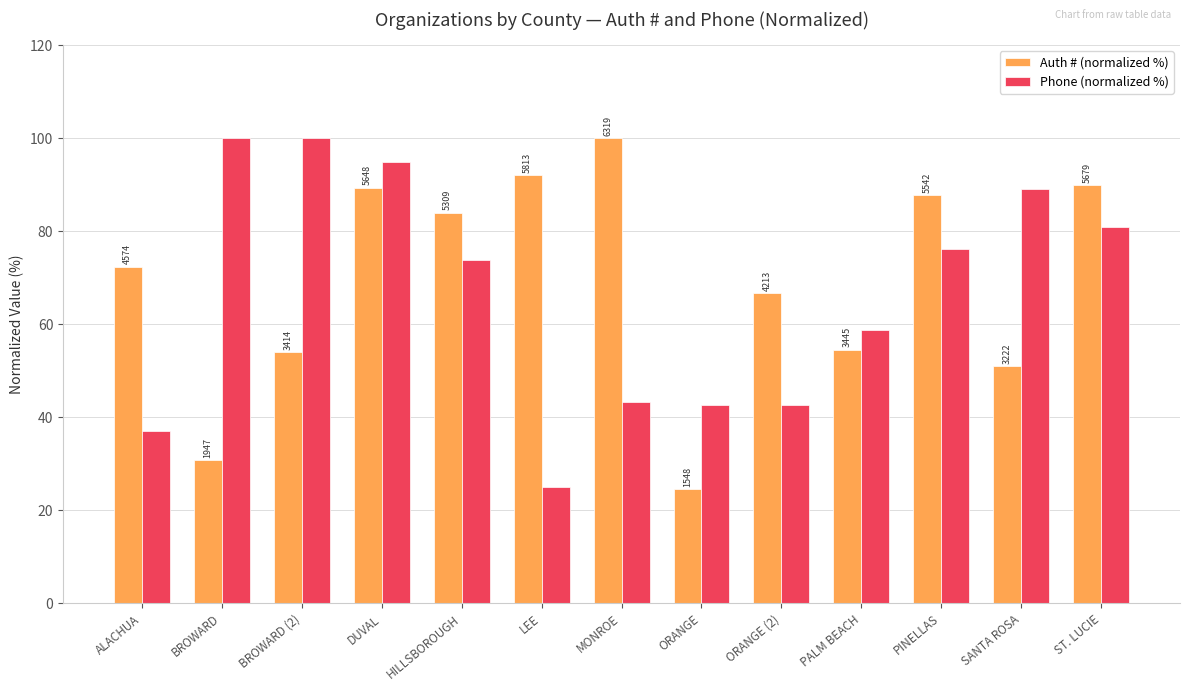

Does the chart contain stacked bars?

No